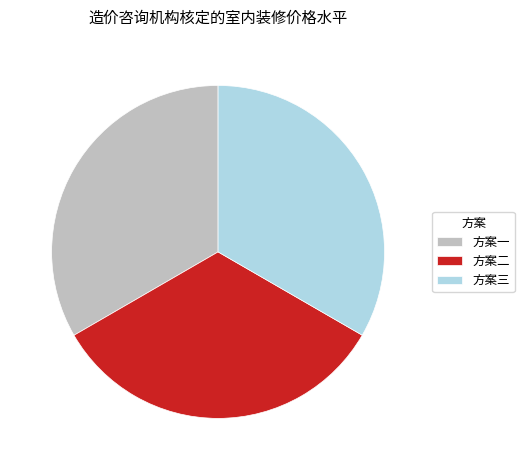

The 方案一 slice represents 33% of the pie. True or false?

True